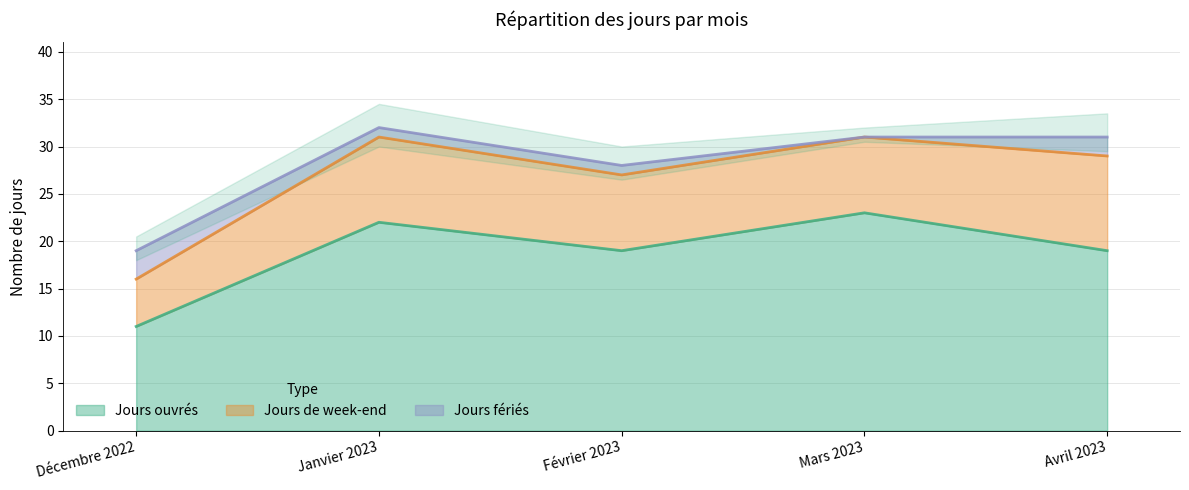

What is the value of the Jours ouvrés point at the 2nd from the left?

22